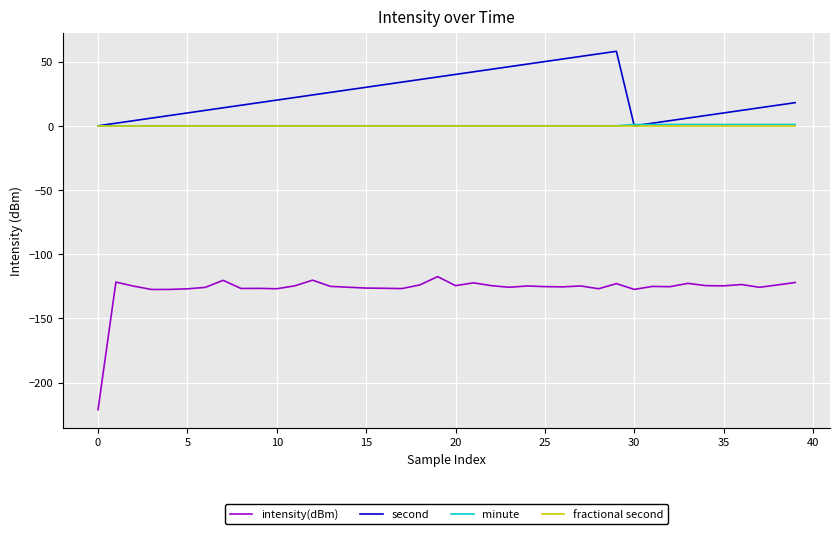

What is the greatest value displayed?

58.0